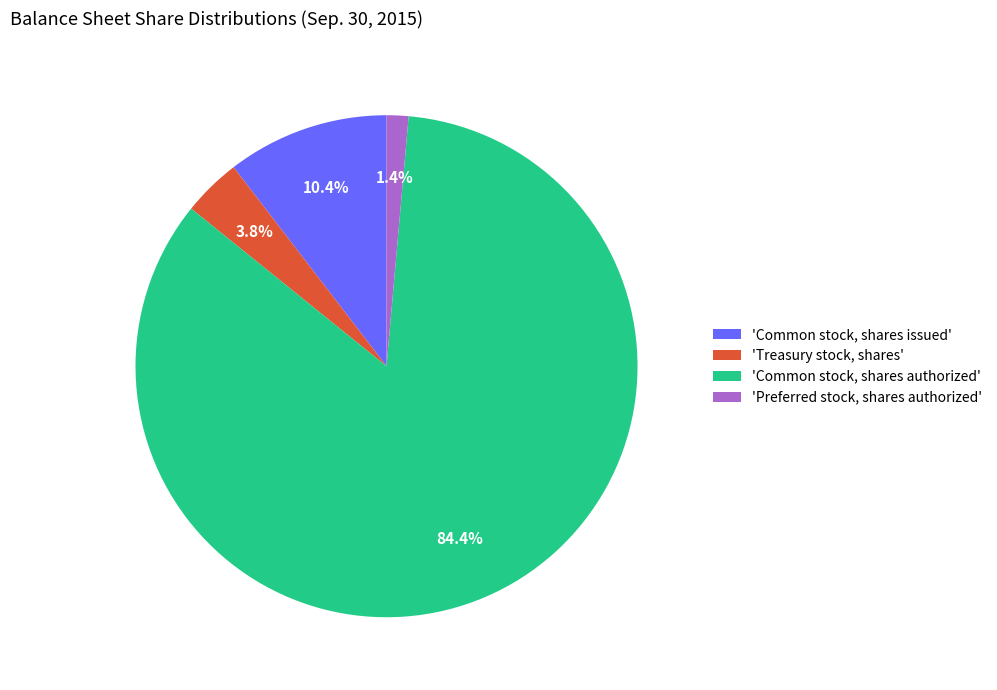

Which slice is the smallest?

'Preferred stock, shares authorized'